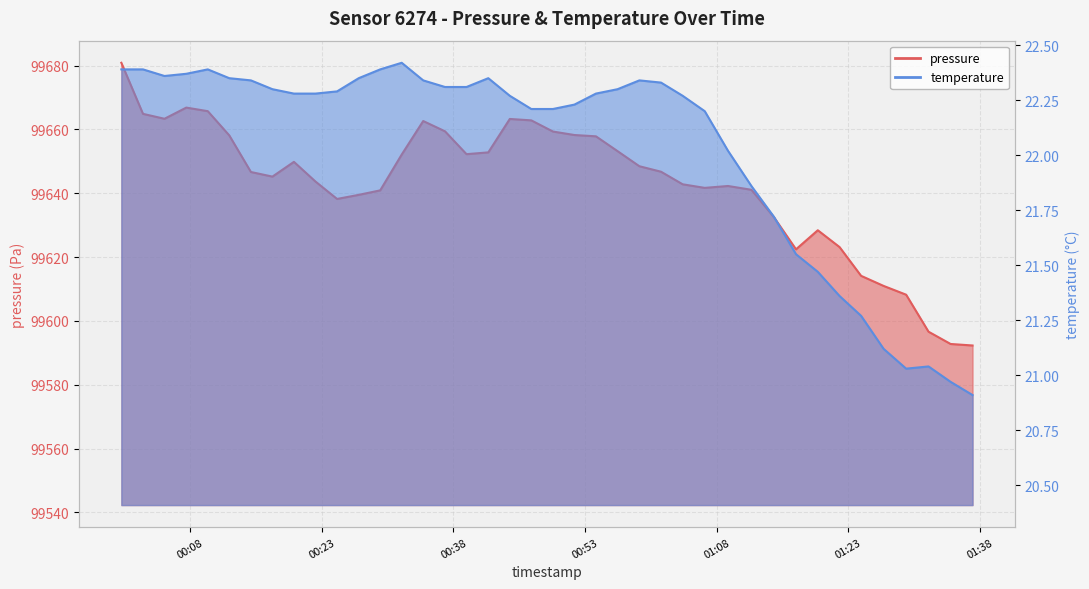

True or false: pressure has more than 0 points higher than both neighbors.

True